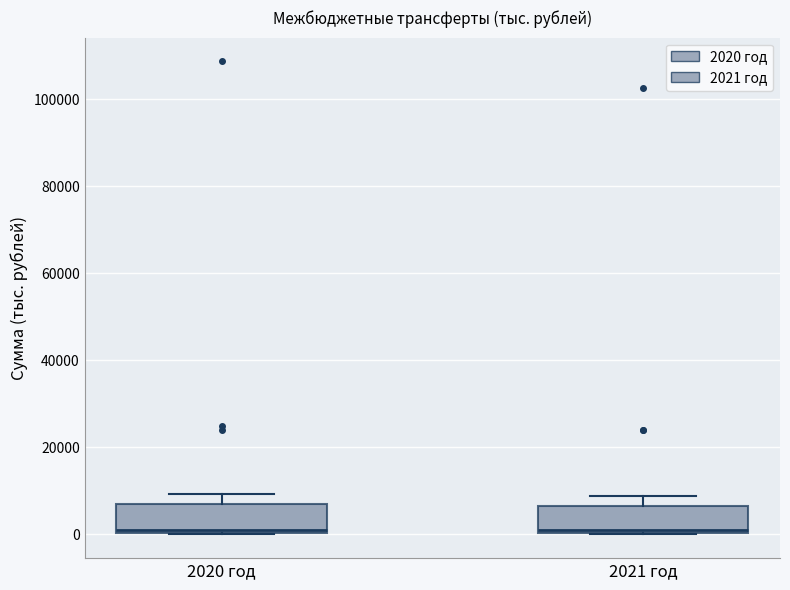

Where is the upper edge of the box for 2020 год on the y-axis? The values are not printed on the chart, so give them approximately, as read against the axis.

8000